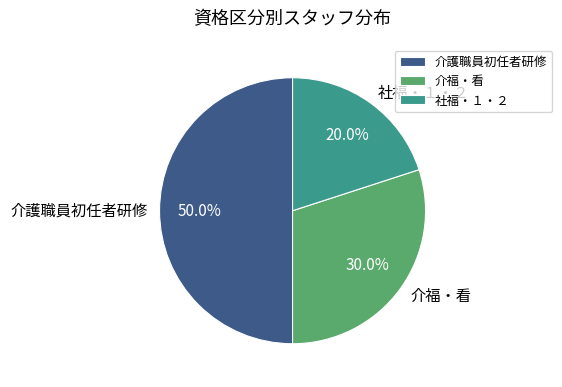

Which slice is the smallest?

社福・１・２